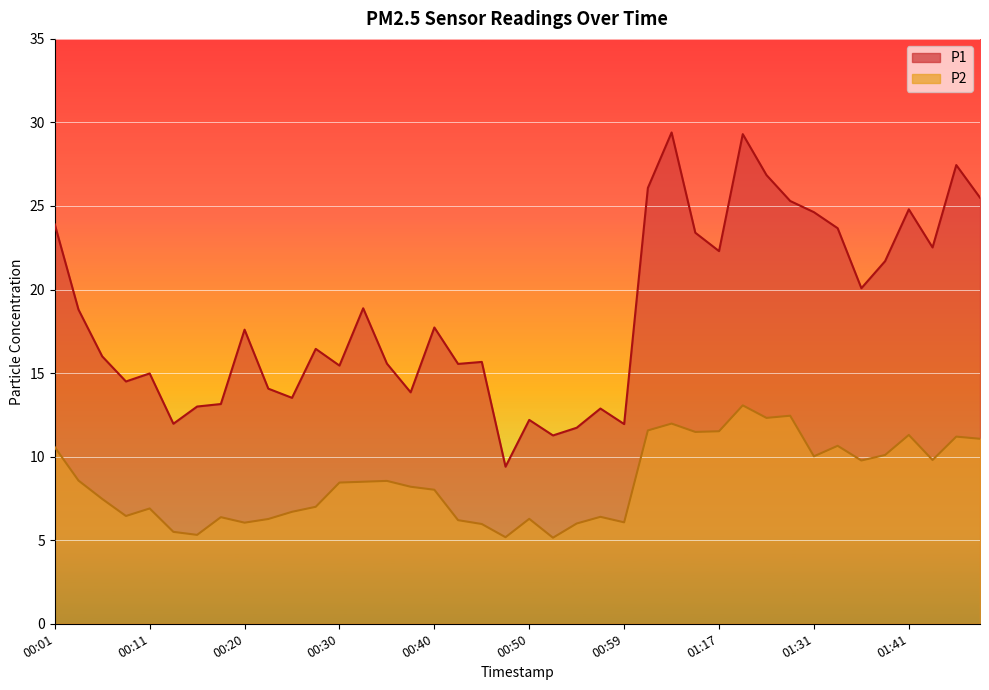

What is the approximate value of P2 at 00:18?

6.4